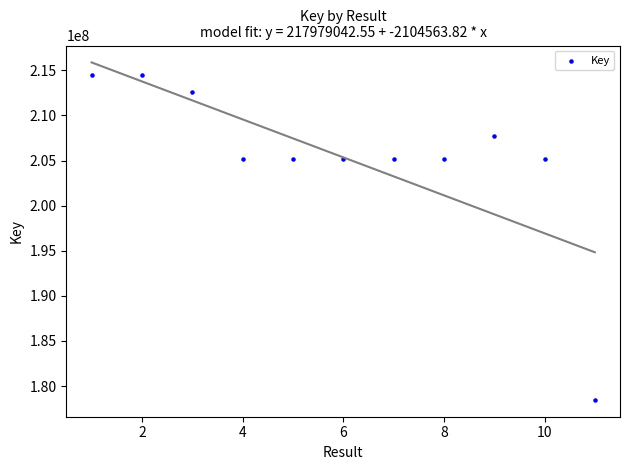

What is the average X value?

6